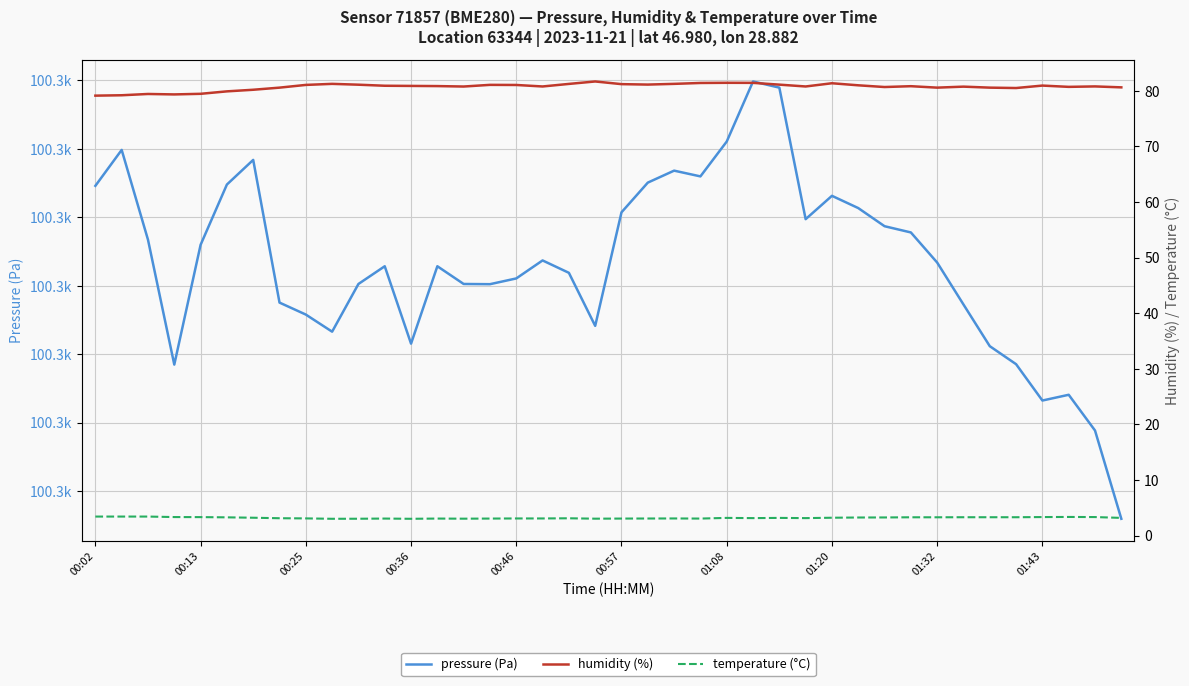

What is the minimum value shown in the chart?

3.0